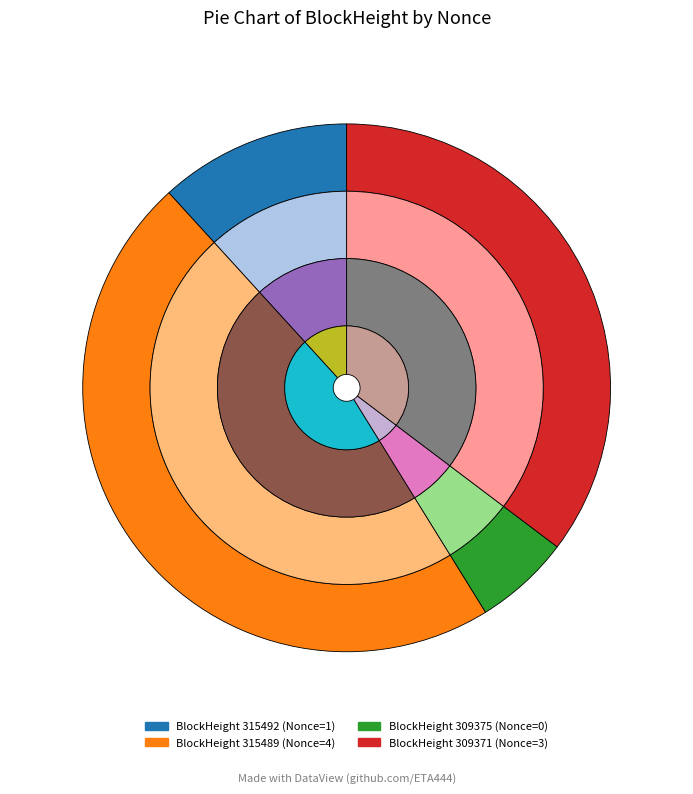

Combined, what portion of the pie is 309375 and 315489?

50.0%